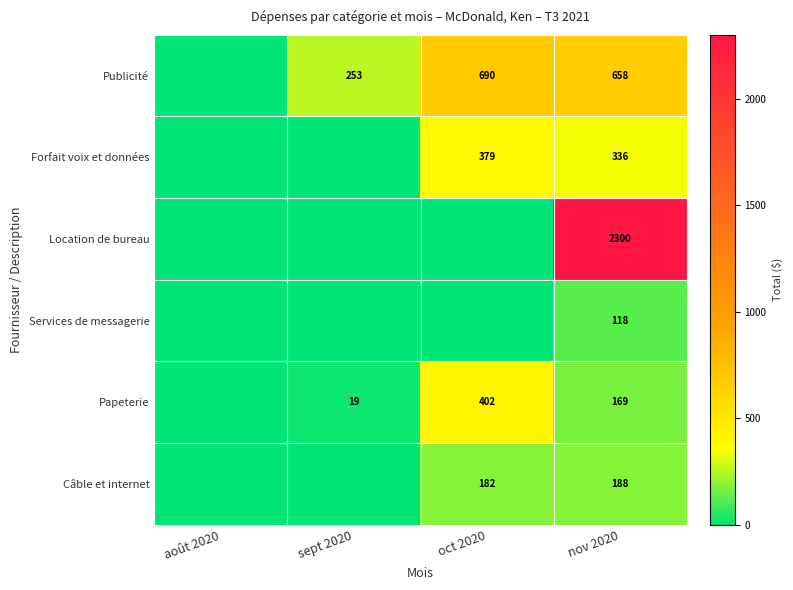

Which series has the largest range (max minus min)?

Location de bureau